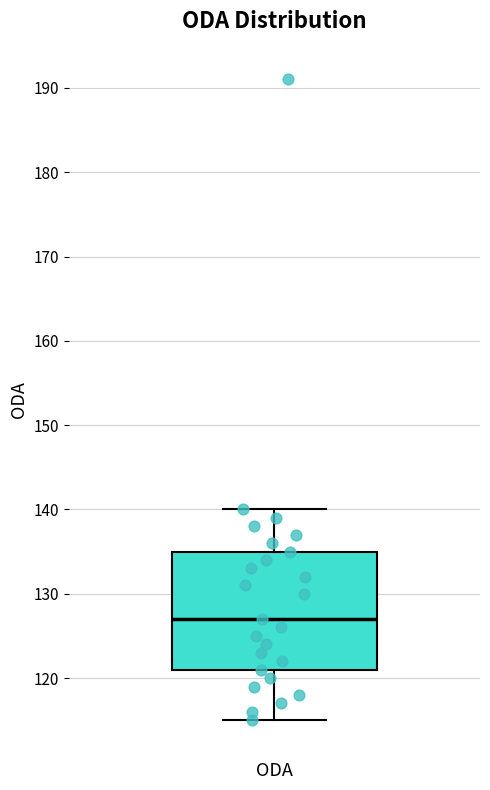

Transcribe this box plot: give where the median line is, the range the box spans, and where the two whiskers end, as read against the y-axis. The values are not printed on the chart, so give them approximately, as read against the axis.

median 127, box 121 to 135, whiskers 115 to 140